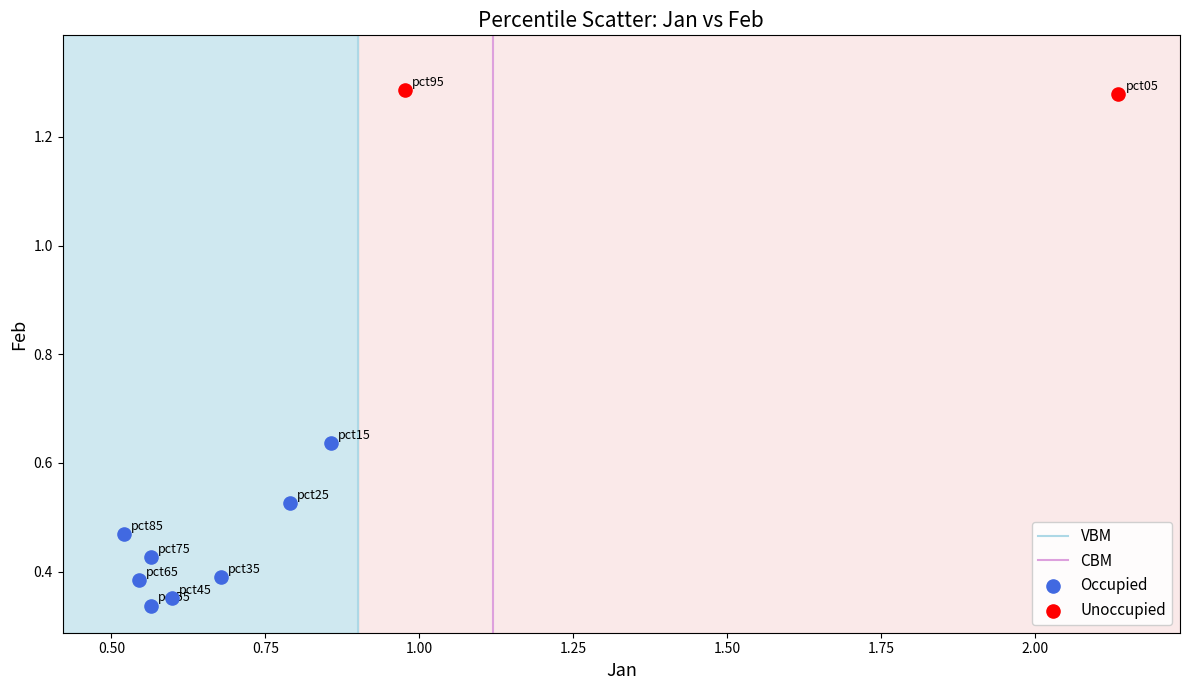

Which series has the largest Y range (max minus min)?

Occupied